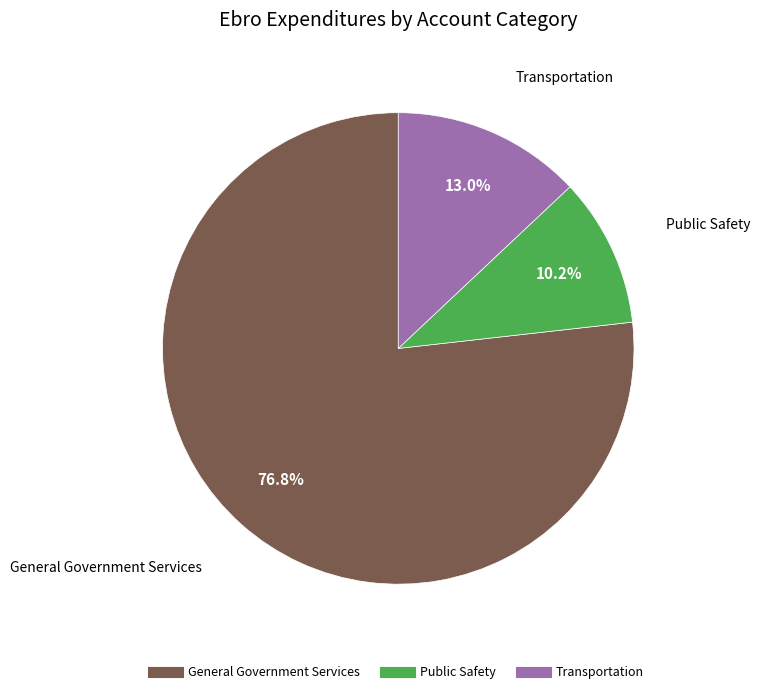

What is the largest slice in the pie chart?

General Government Services